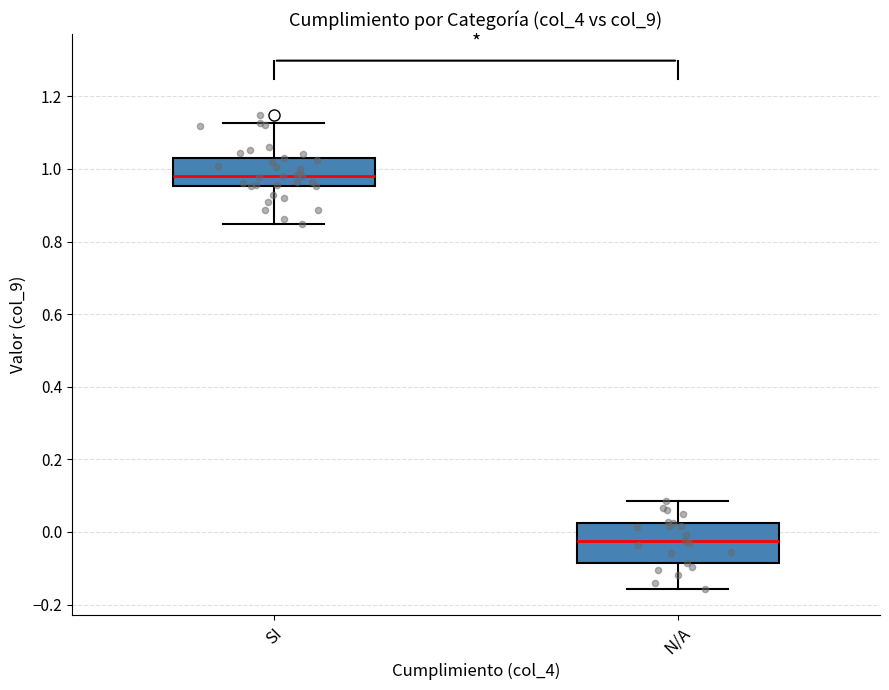

Reading left to right, transcribe this box plot: for each box, give where its median line is, the range the box spans, and where its two whiskers end, as read against the y-axis. The values are not printed on the chart, so give them approximately, as read against the axis.

SI: median 0.98, box 0.96 to 1.04, whiskers 0.84 to 1.12
N/A: median -0.02, box -0.08 to 0.02, whiskers -0.16 to 0.08